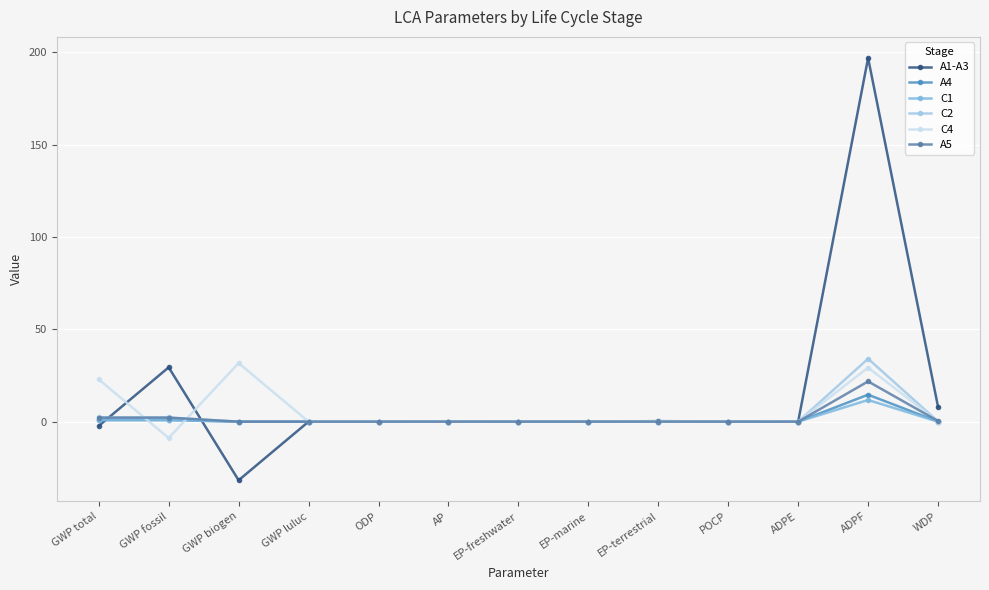

How many data points does each series have?

13